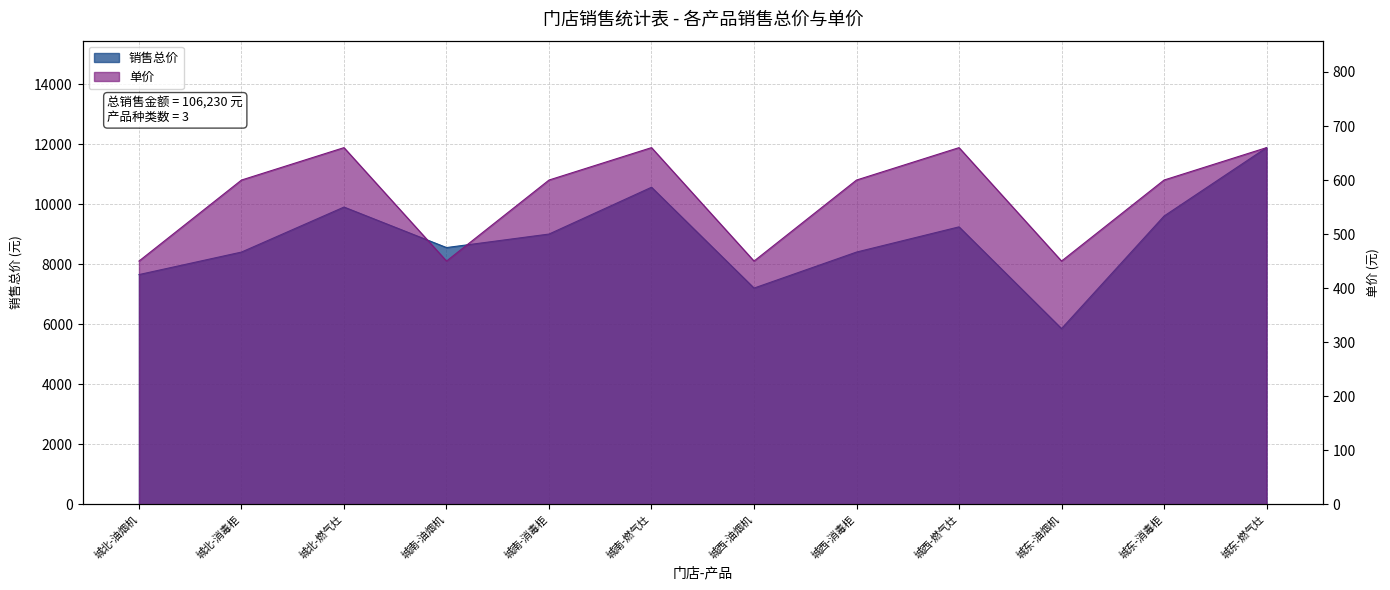

At which label does 单价 reach its minimum?

城北-油烟机